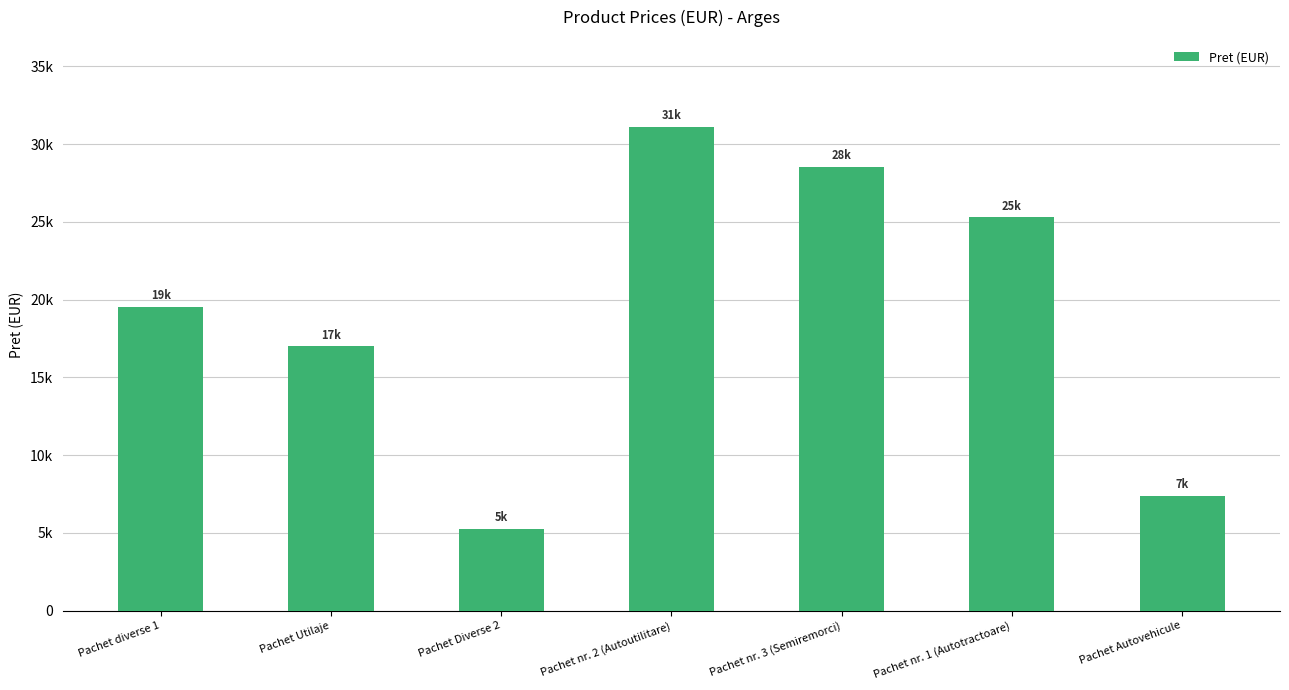

What is the label of the 2nd bar from the left?

Pachet Utilaje